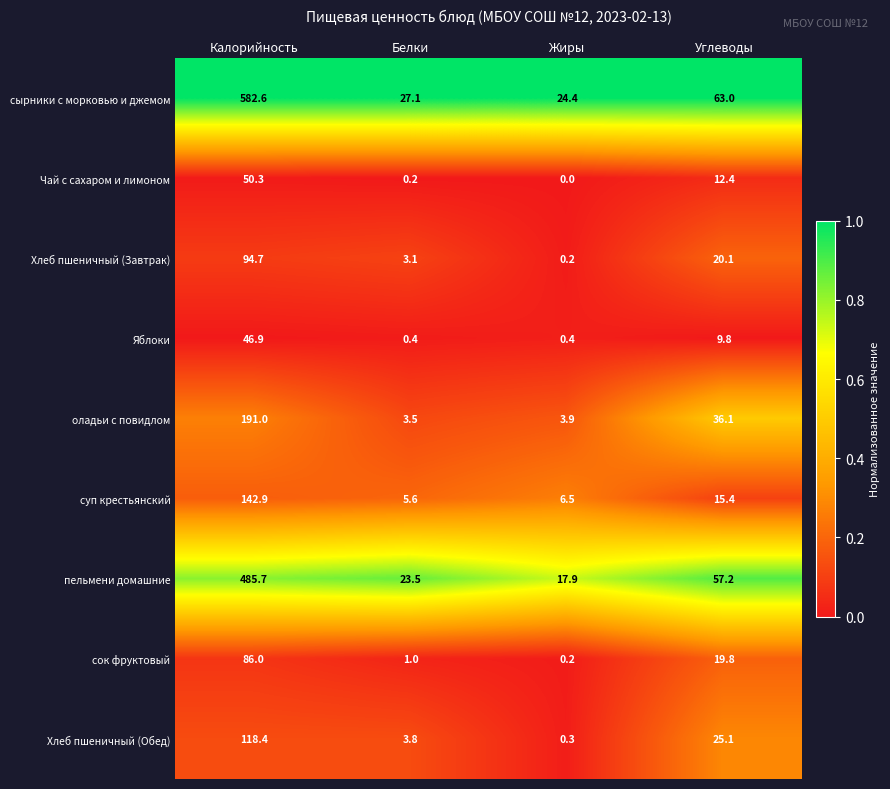

Between Калорийность and Белки, which series saw the biggest shift?

сырники с морковью и джемом